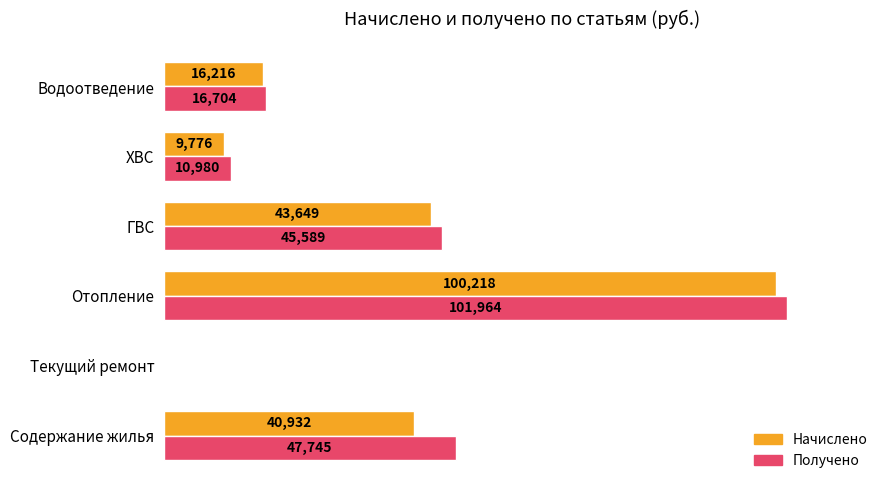

At which category does the chart reach its peak across all series?

Отопление